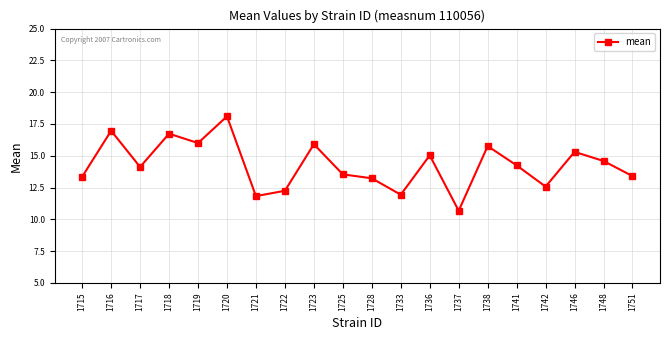

What value does the data have at 1718?

16.7